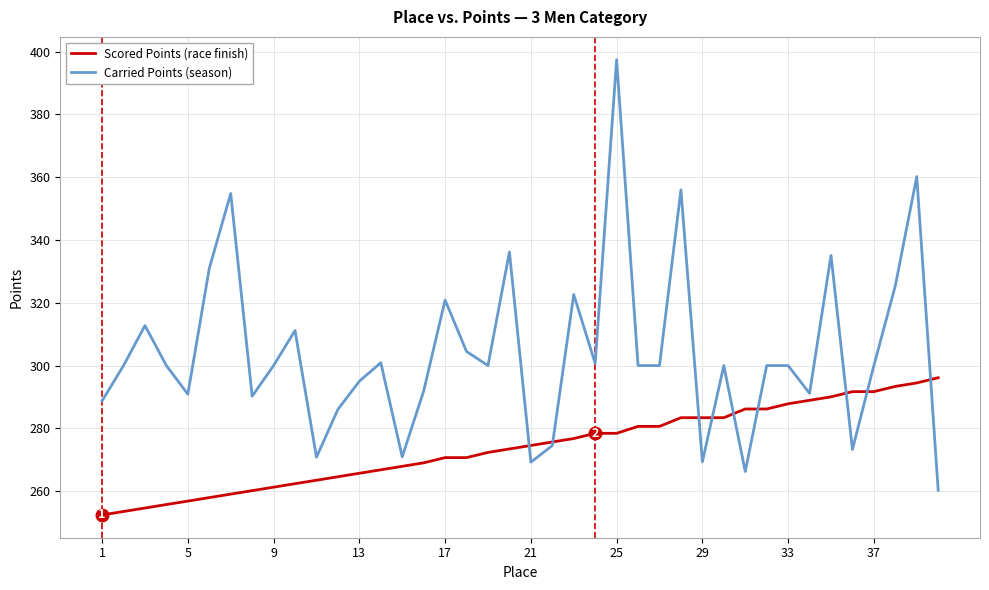

Which series has the largest range (max minus min)?

Carried Points (season)